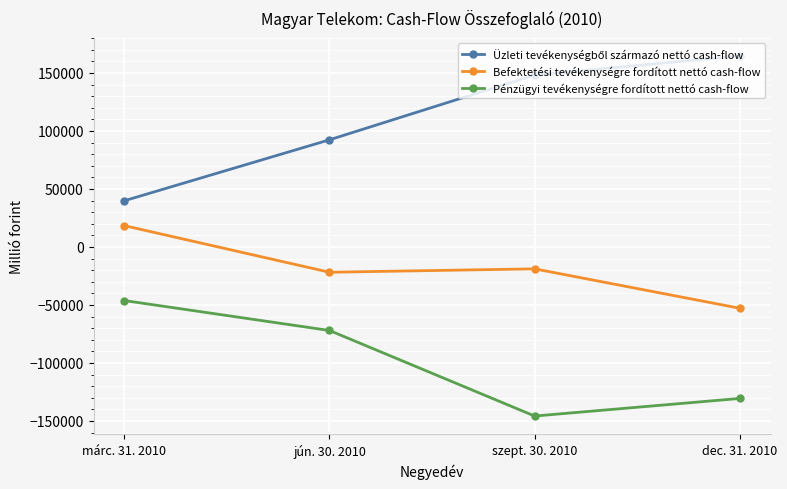

What is the difference between the second highest and minimum values in the Pénzügyi tevékenységre fordított nettó cash-flow series?

73754